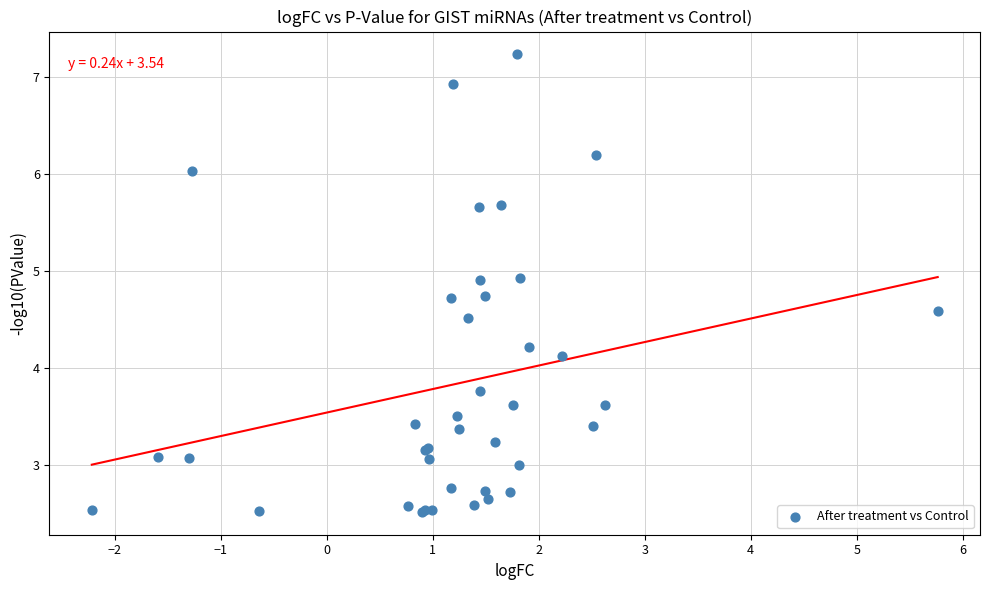

What Y value in the scatter plot is closest to 4?

4.1